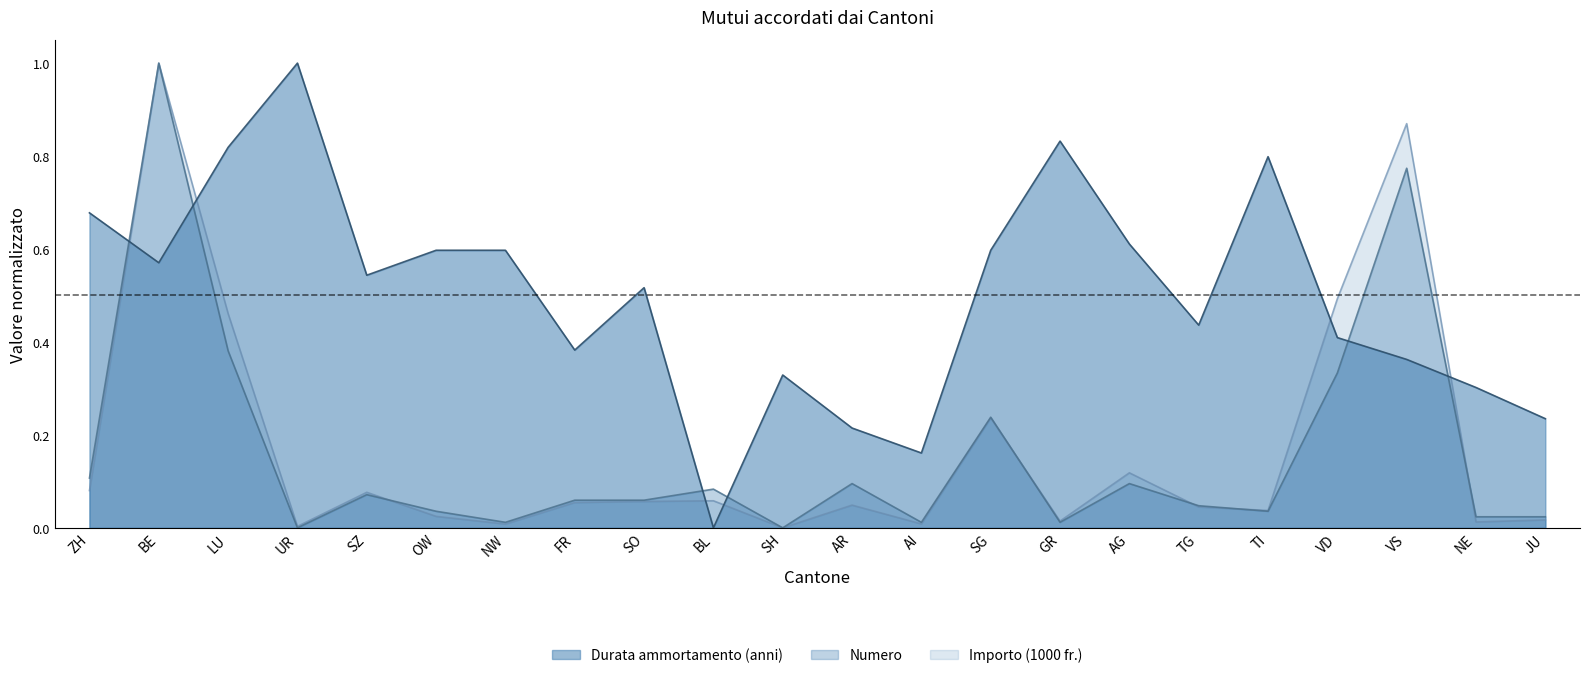

Reading left to right, transcribe all the data shown in this chart.

Numero: ZH=0.1	BE=1.0	LU=0.4	UR=0.0	SZ=0.1	OW=0.0	NW=0.0	FR=0.1	SO=0.1	BL=0.1	SH=0.0	AR=0.1	AI=0.0	SG=0.2	GR=0.0	AG=0.1	TG=0.0	TI=0.0	VD=0.3	VS=0.8	NE=0.0	JU=0.0
Importo (1000 fr.): ZH=0.1	BE=1.0	LU=0.5	UR=0.0	SZ=0.1	OW=0.0	NW=0.0	FR=0.1	SO=0.1	BL=0.1	SH=0.0	AR=0.0	AI=0.0	SG=0.2	GR=0.0	AG=0.1	TG=0.0	TI=0.0	VD=0.5	VS=0.9	NE=0.0	JU=0.0
Durata ammortamento (anni): ZH=0.7	BE=0.6	LU=0.8	UR=1.0	SZ=0.5	OW=0.6	NW=0.6	FR=0.4	SO=0.5	BL=0.0	SH=0.3	AR=0.2	AI=0.2	SG=0.6	GR=0.8	AG=0.6	TG=0.4	TI=0.8	VD=0.4	VS=0.4	NE=0.3	JU=0.2